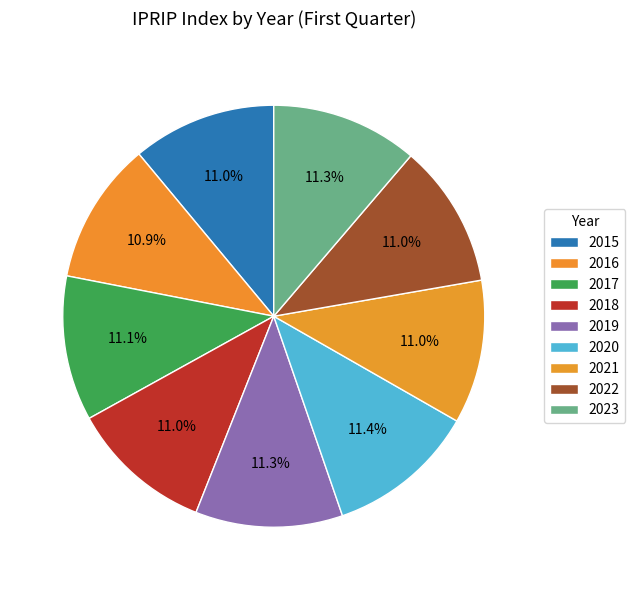

Does 2020 account for over 50% of the chart?

No